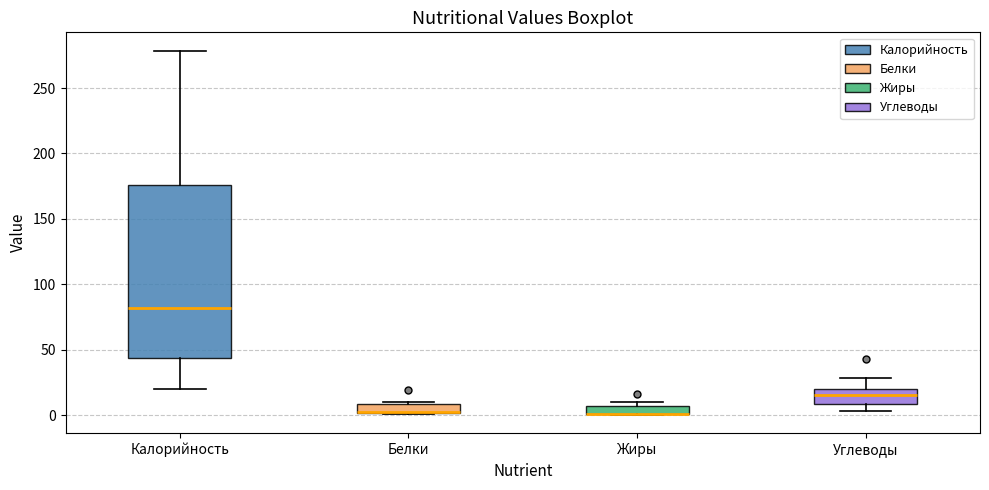

Which box is the tallest, from its lower edge to its upper edge?

Калорийность